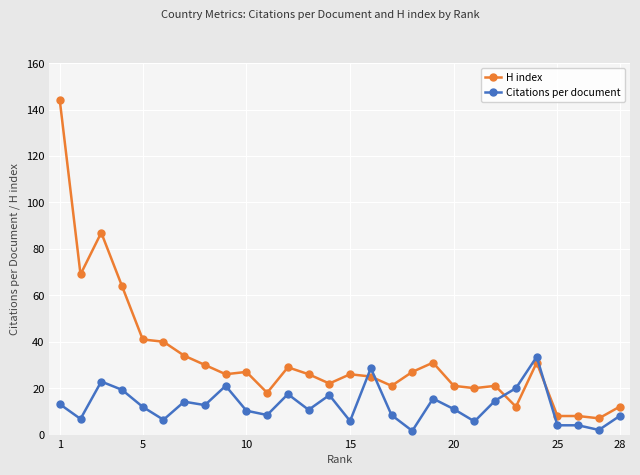

What is the greatest value displayed?

144.0